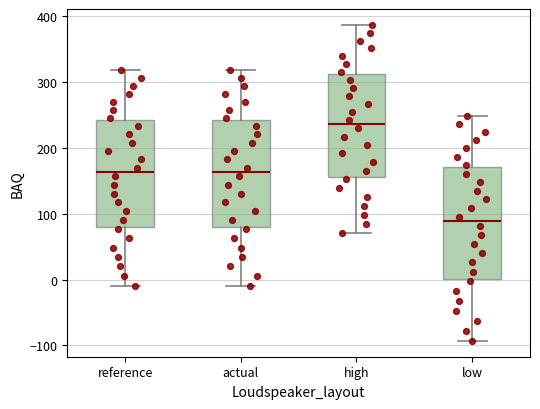

Reading left to right, transcribe this box plot: for each box, give where its median line is, the range the box spans, and where its two whiskers end, as read against the y-axis. The values are not printed on the chart, so give them approximately, as read against the axis.

reference: median 160, box 80 to 240, whiskers -10 to 320
actual: median 160, box 80 to 240, whiskers -10 to 320
high: median 240, box 160 to 310, whiskers 70 to 390
low: median 90, box 0 to 170, whiskers -90 to 250